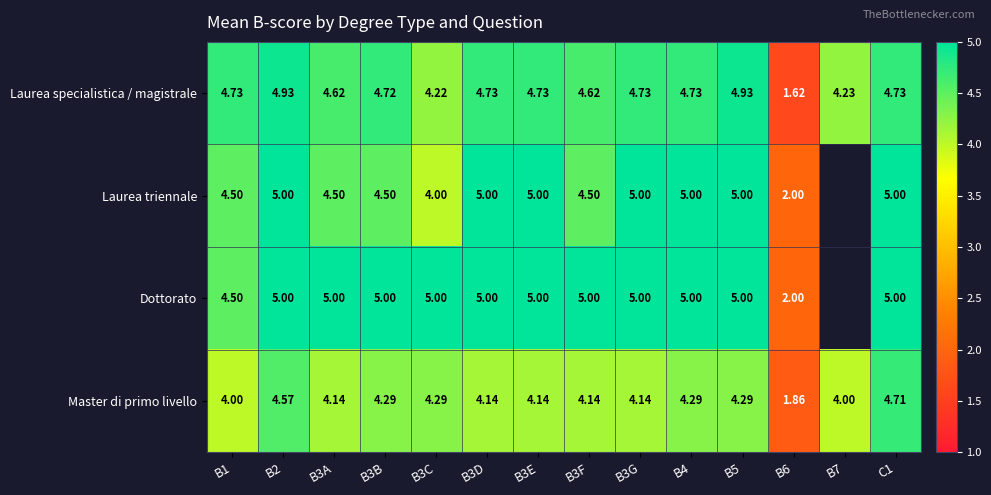

Is the value of Laurea specialistica / magistrale at B3A greater than the value of Laurea triennale at B1?

Yes